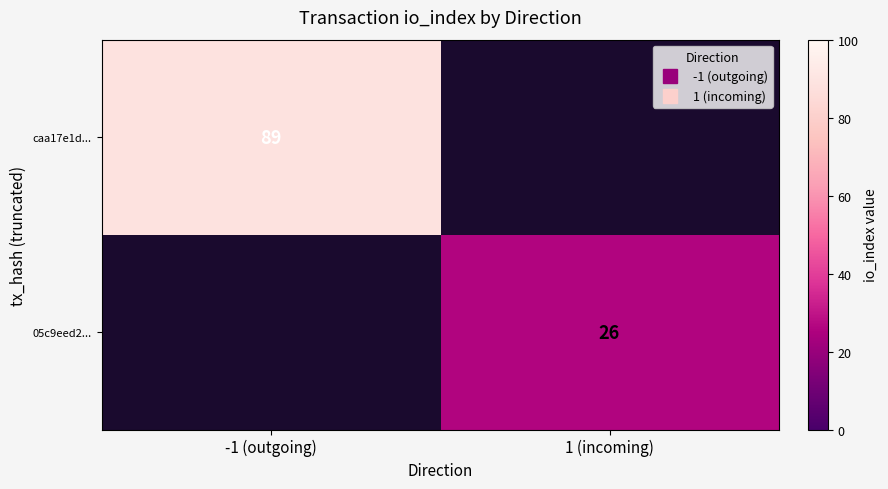

At how many categories does at least one series exceed 5?

2